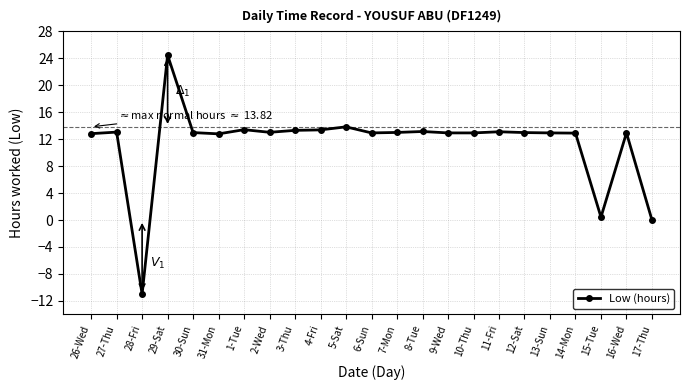

At which label is the value closest to 6?

15-Tue